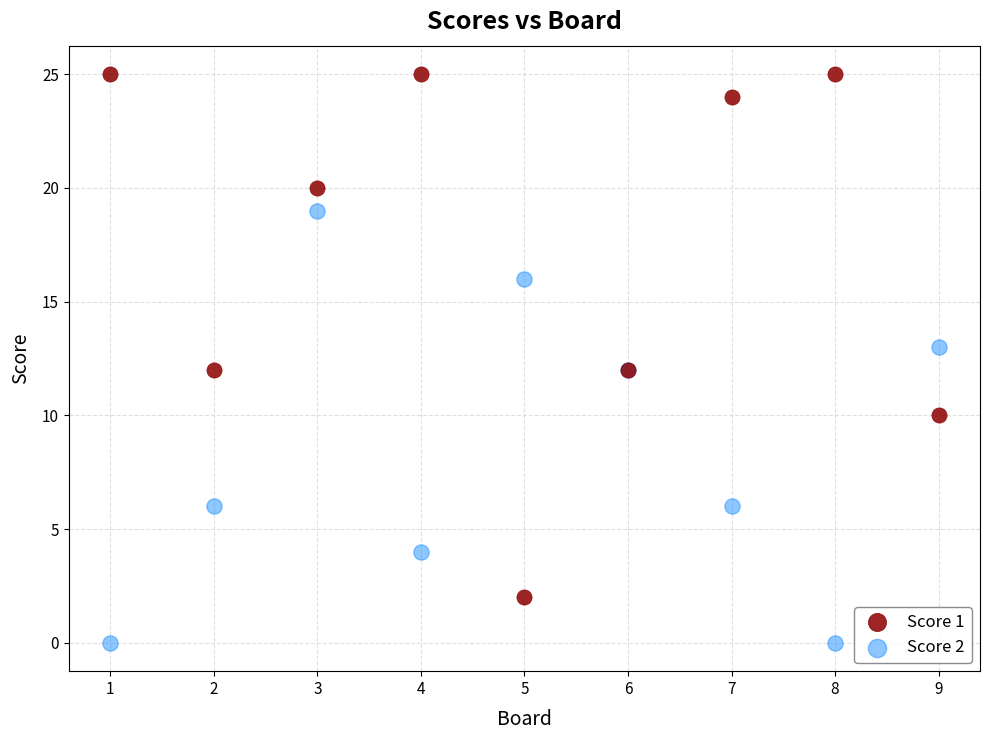

Which series has the largest Y range (max minus min)?

Score 1